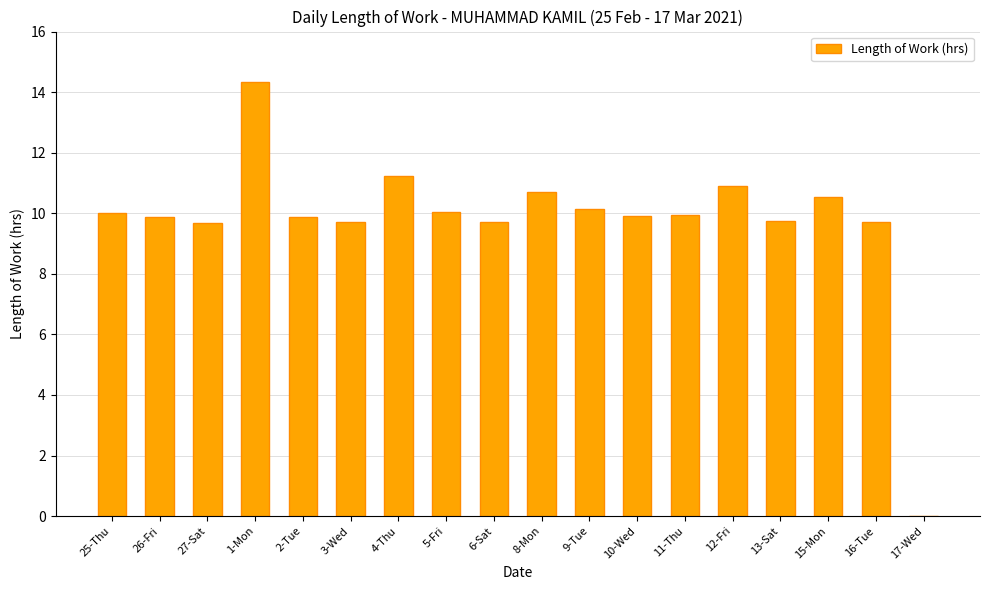

How many positive values are there?

17